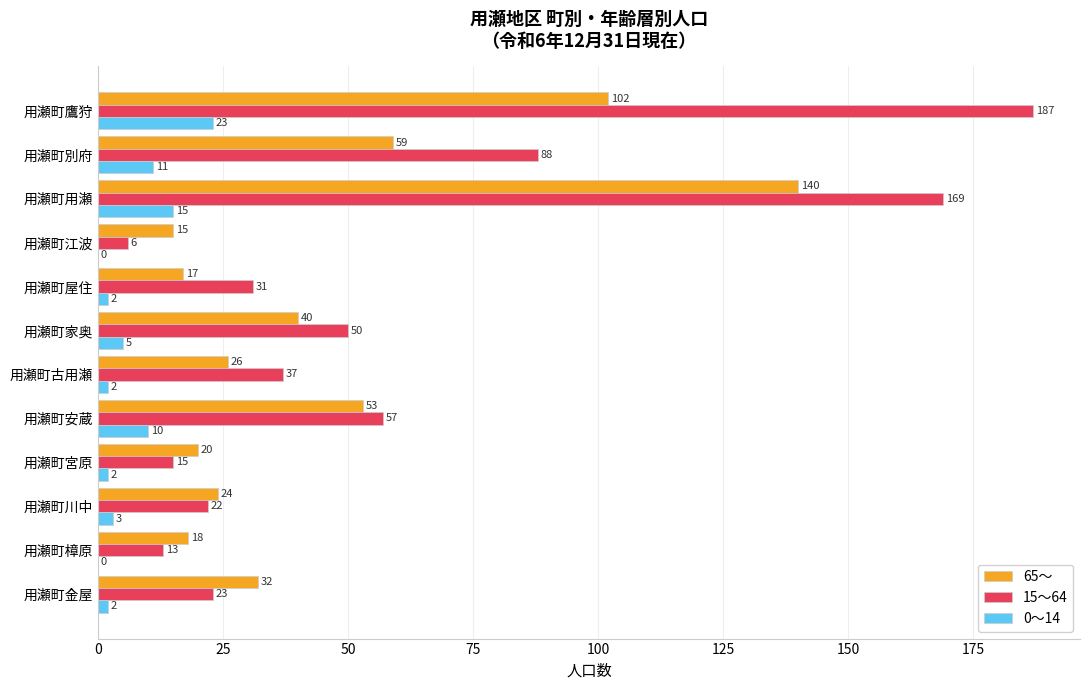

True or false: 65～ has a value of 25 at 用瀬町江波.

False